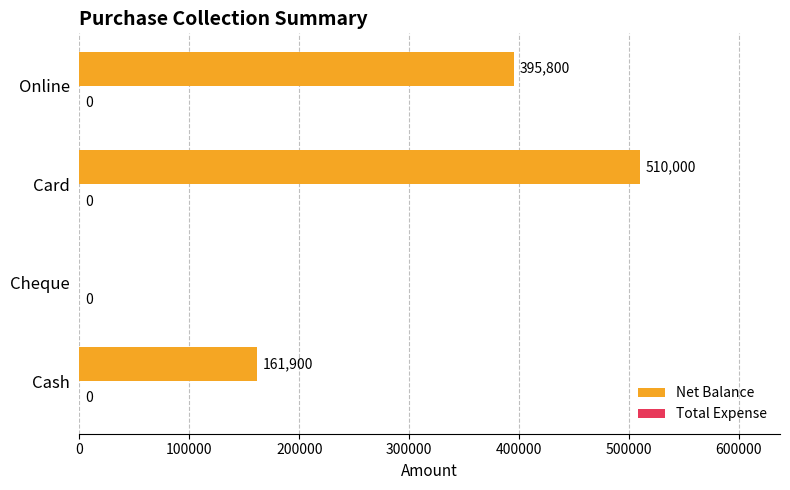

What is the change in value from Cash to Online?

+233900